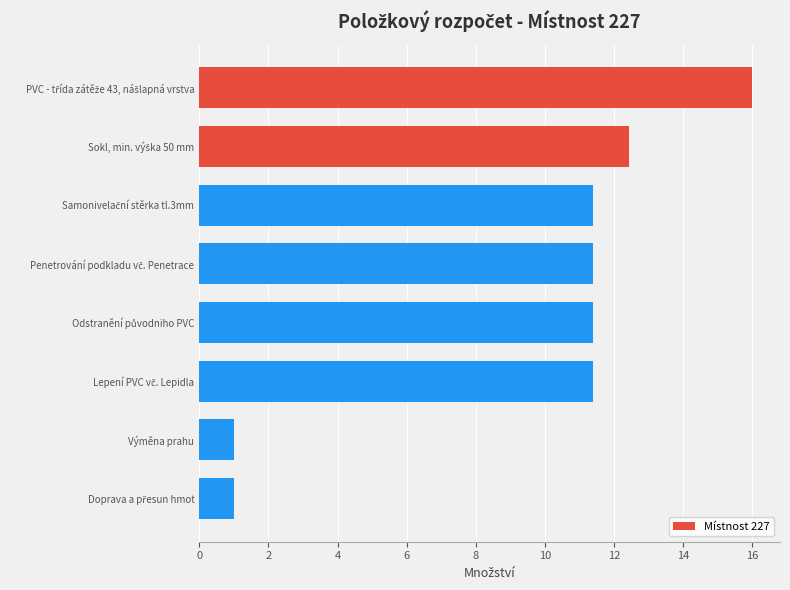

What is the minimum value shown in the chart?

1.0